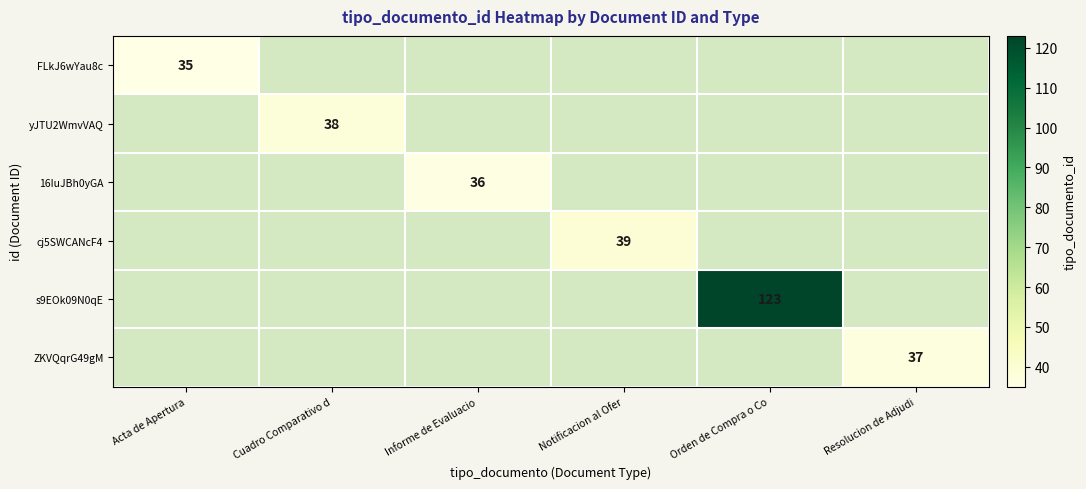

True or false: yJTU2WmvVAQ has a value of 38 at Cuadro Comparativo d.

True